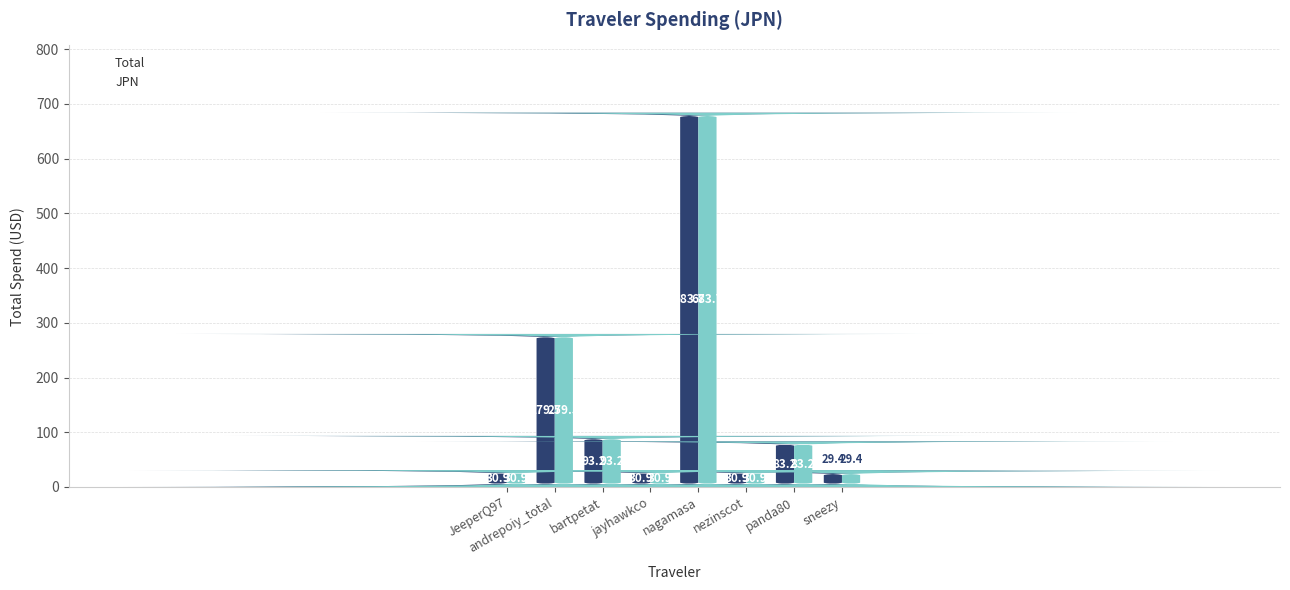

What is the minimum value for Total?

29.4